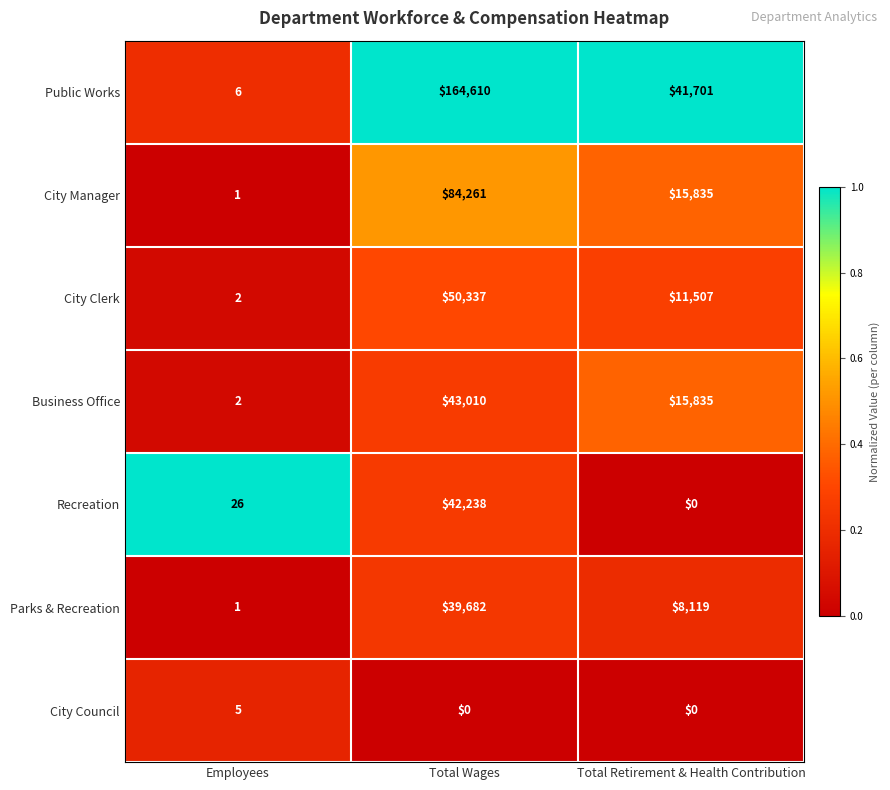

At which label is City Manager closest to 42131?

Total Retirement & Health Contribution